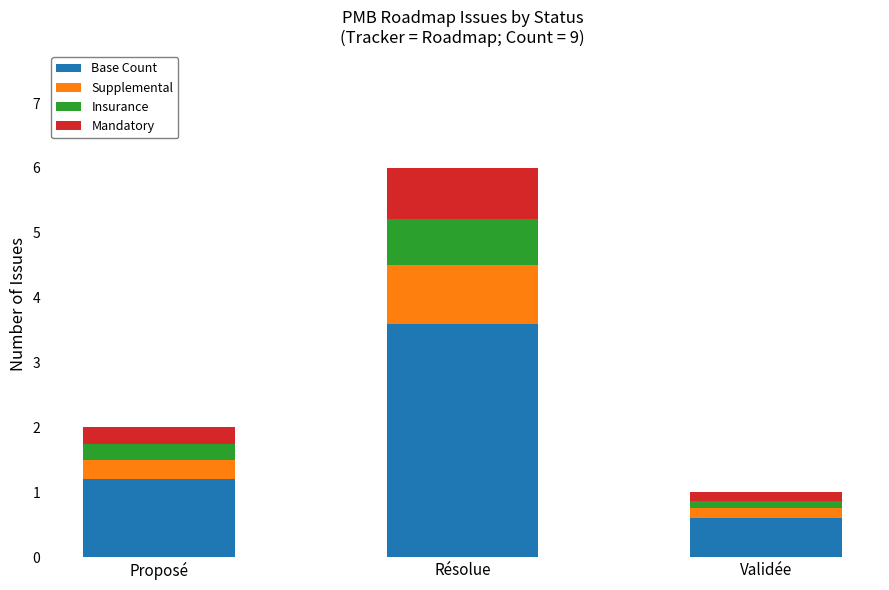

At which category is the sum across all series the highest?

Résolue